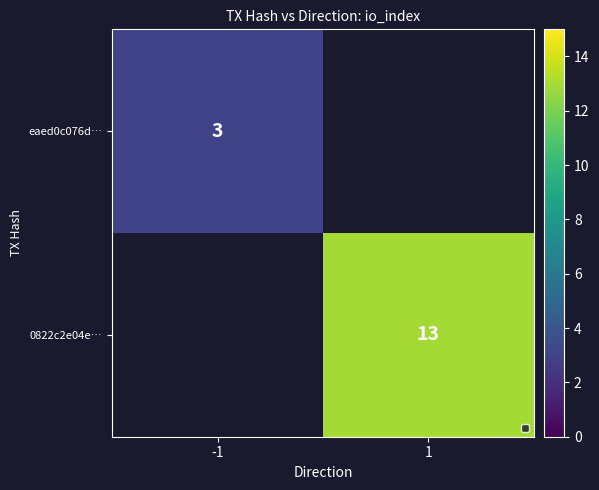

Is it true that 0822c2e04e… equals 13 at 1?

True